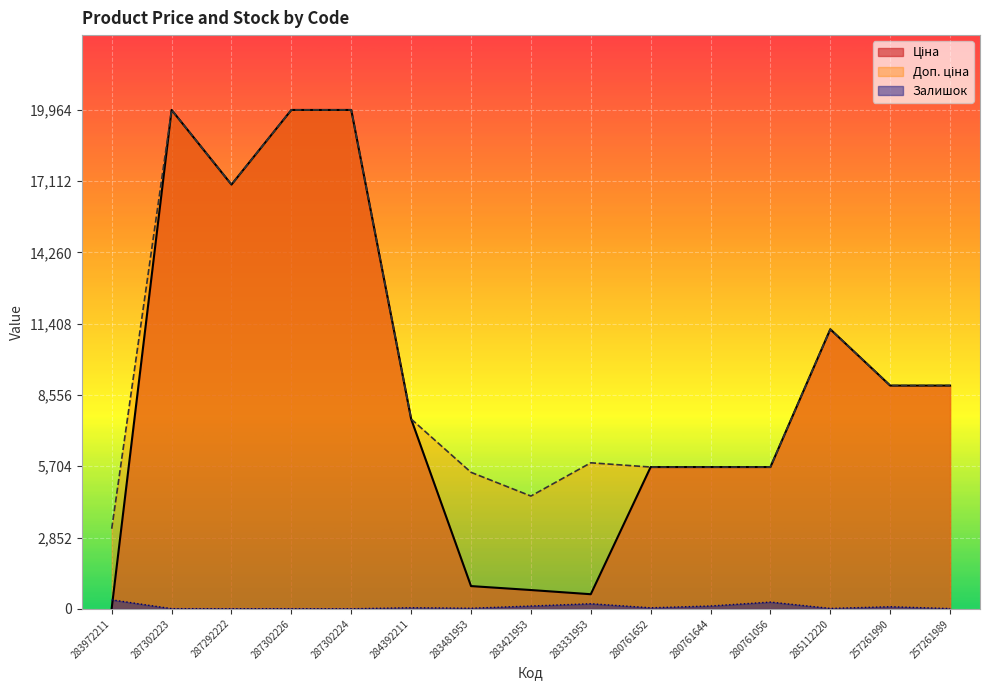

What is the difference between the highest and lowest values at 283331953?

5639.9